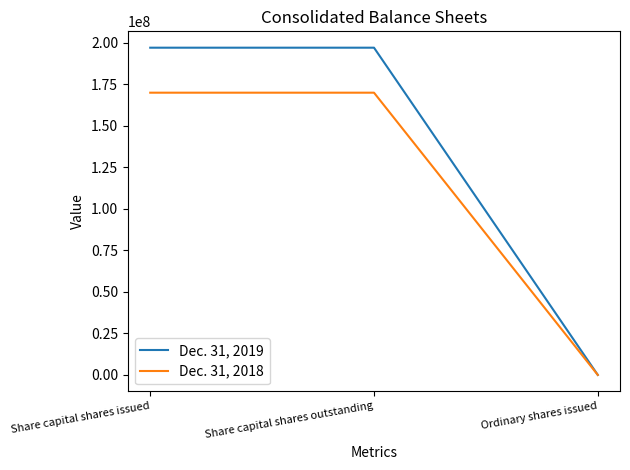

List the series in order of their peak value, highest first.

Dec. 31, 2019, Dec. 31, 2018